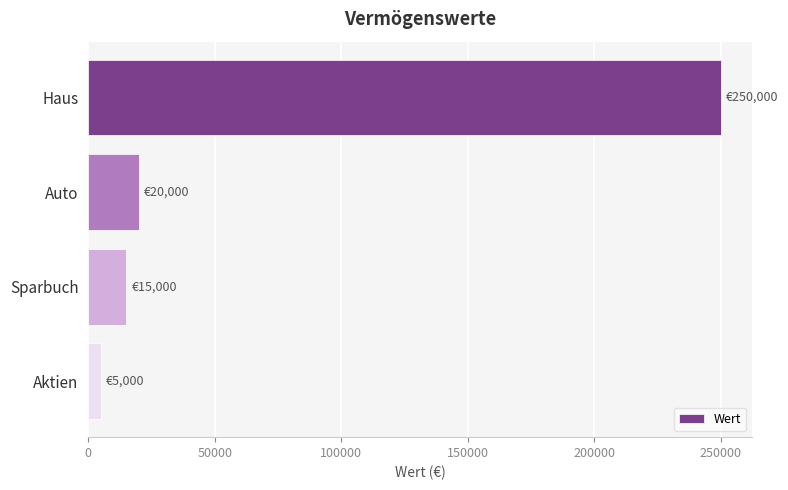

Approximately how many times larger is the value at Auto compared to Sparbuch?

1.3